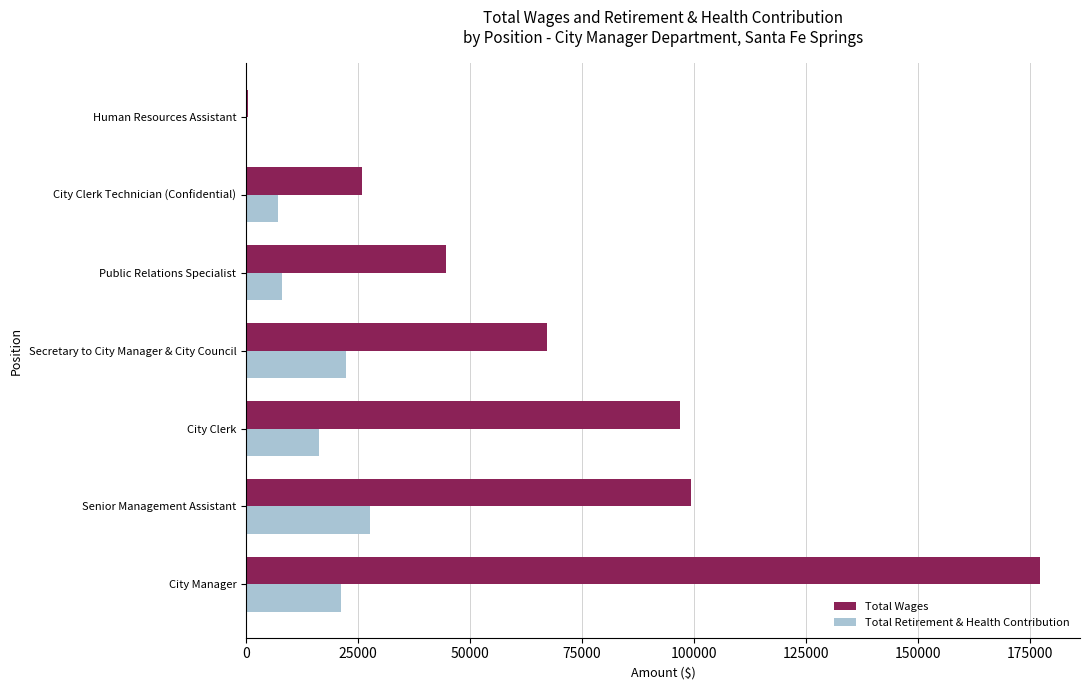

The value of Total Retirement & Health Contribution at City Clerk Technician (Confidential) is 7131. True or false?

True